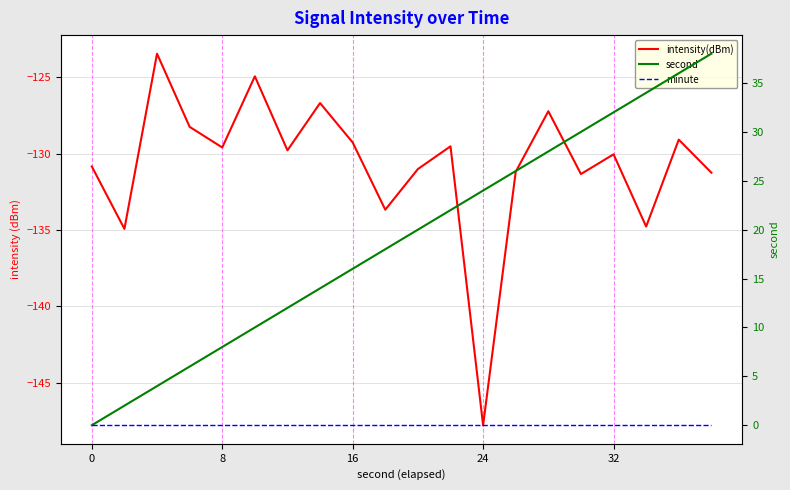

At which category is the sum across all series the highest?

18